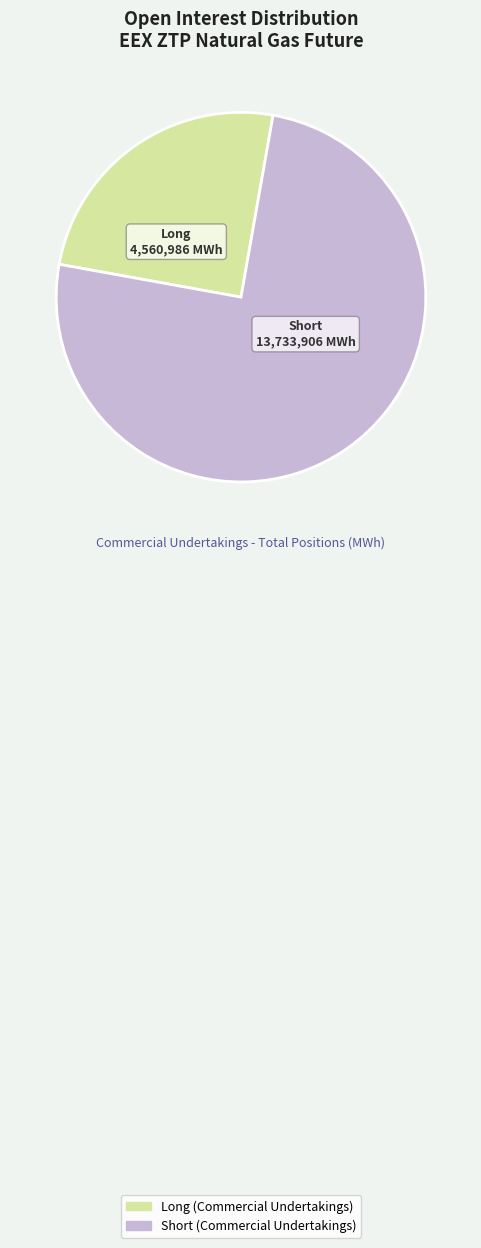

Is there a majority slice in this chart?

Yes